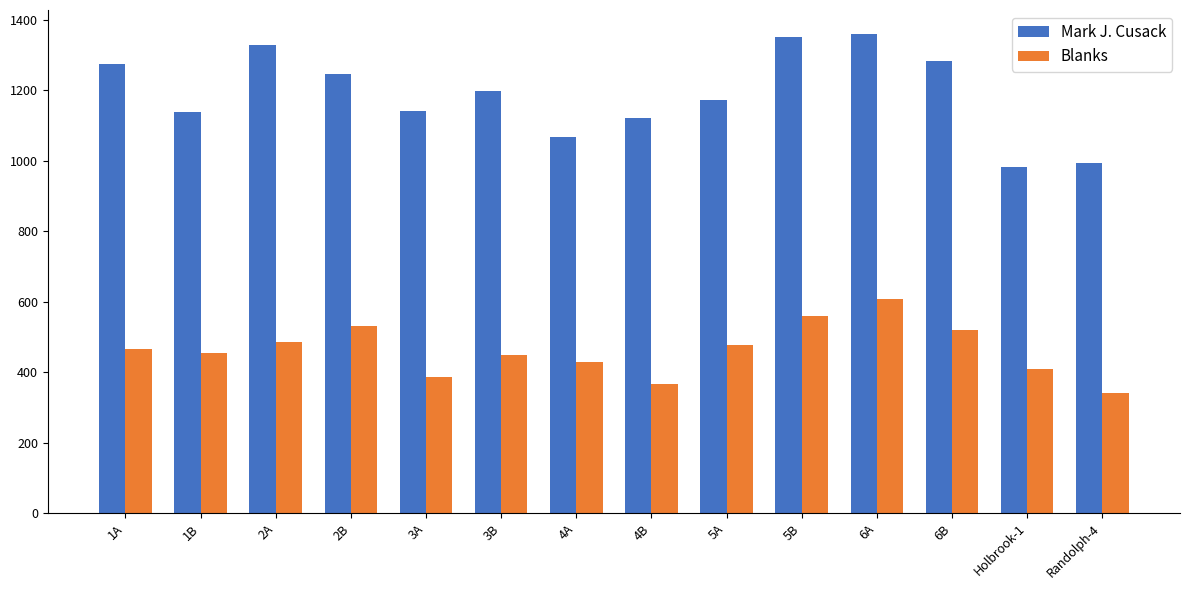

What is the maximum value shown in the chart?

1359